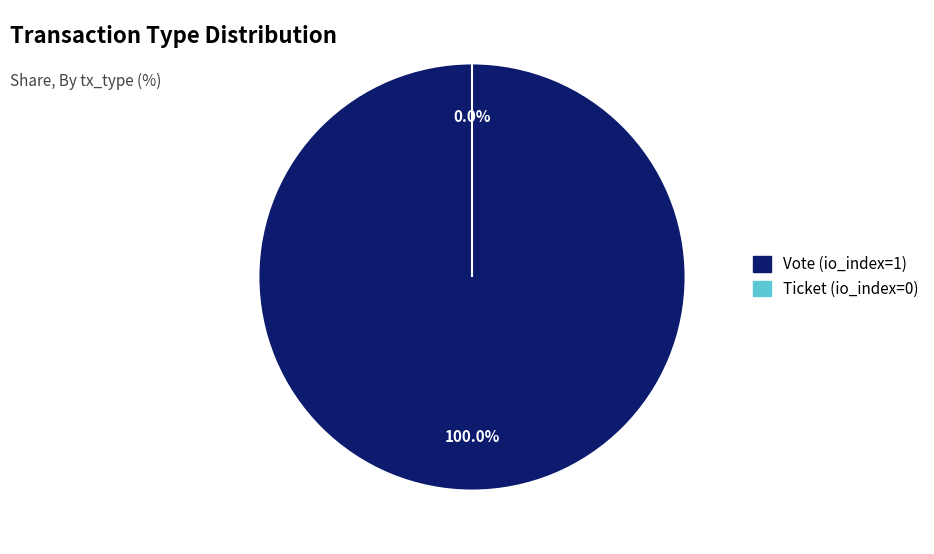

Count the number of slices in the pie.

2